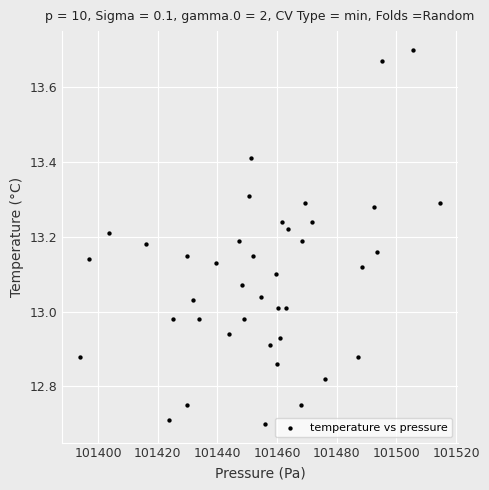

What is the range of X values (max minus min)?

120.6